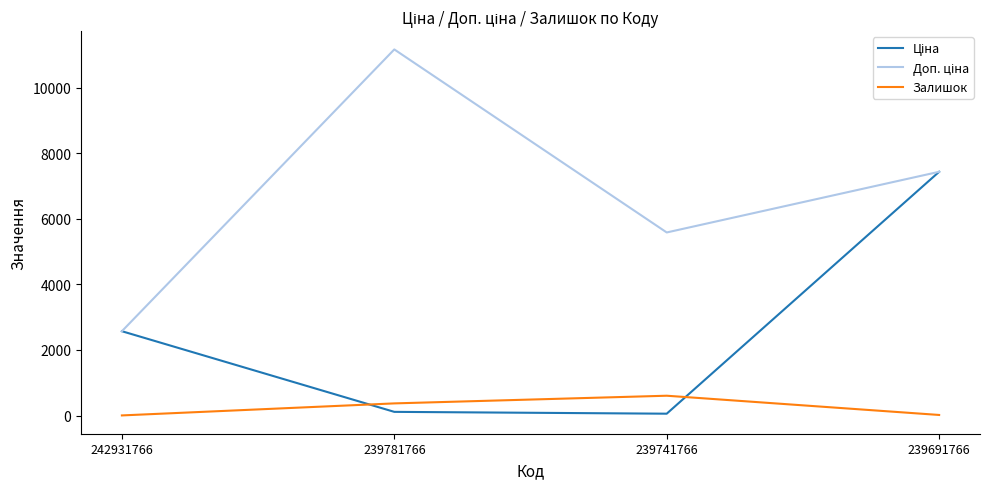

True or false: Залишок has more than 2 points higher than both neighbors.

False